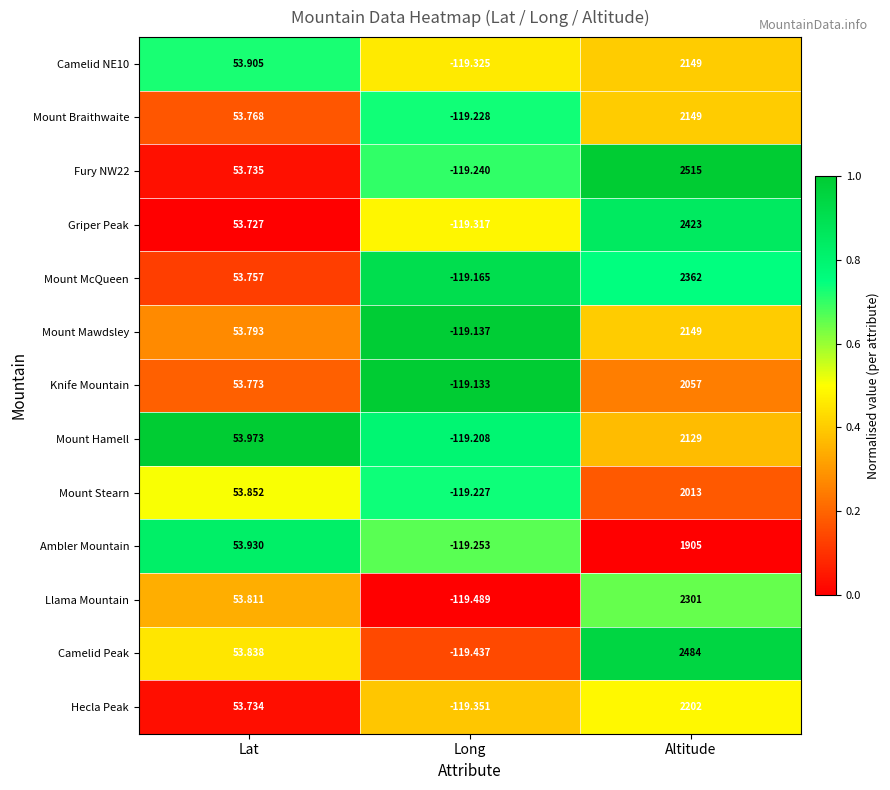

Rank the series at Long from lowest to highest value.

Llama Mountain, Camelid Peak, Hecla Peak, Camelid NE10, Griper Peak, Ambler Mountain, Fury NW22, Mount Braithwaite, Mount Stearn, Mount Hamell, Mount McQueen, Mount Mawdsley, Knife Mountain